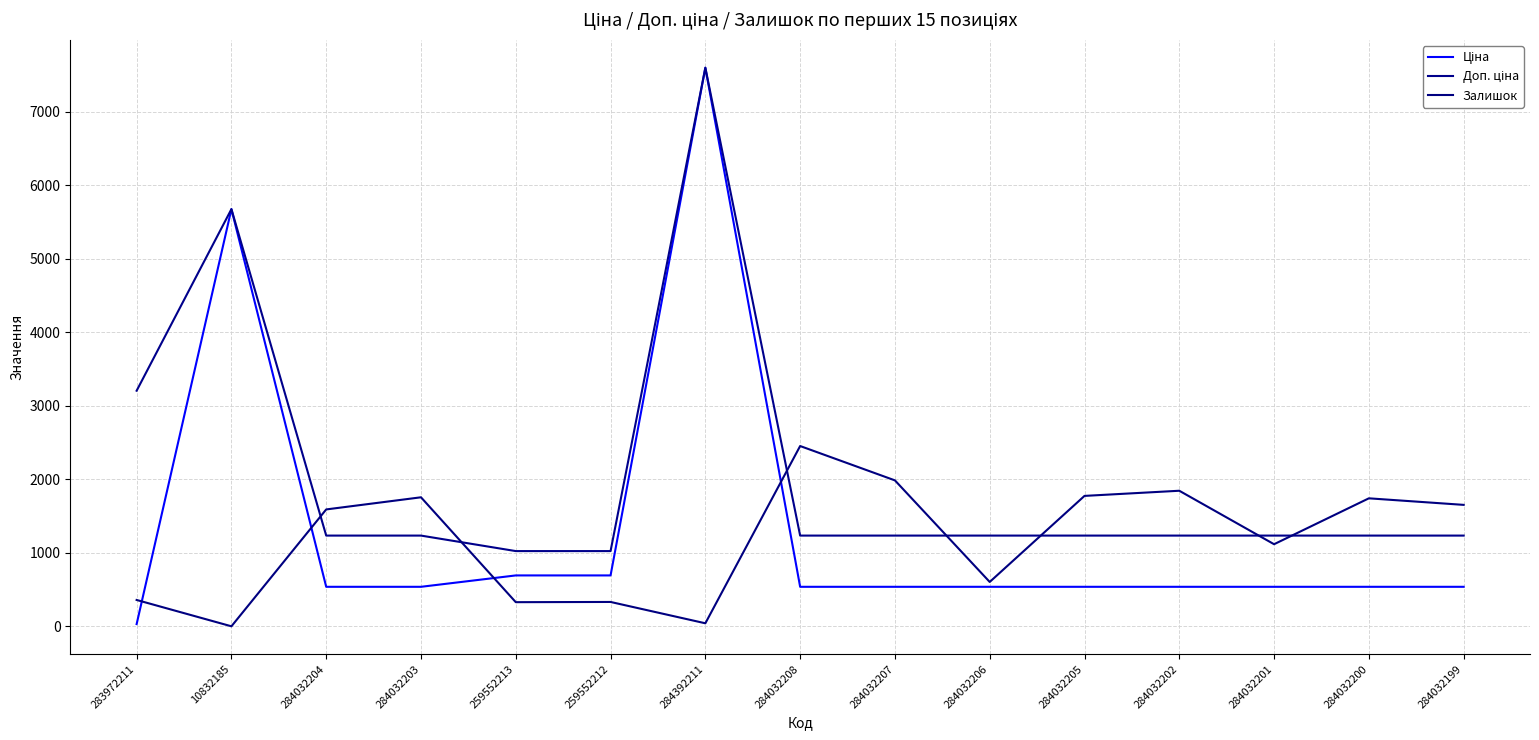

At which category does Доп. ціна reach its first local peak?

10832185